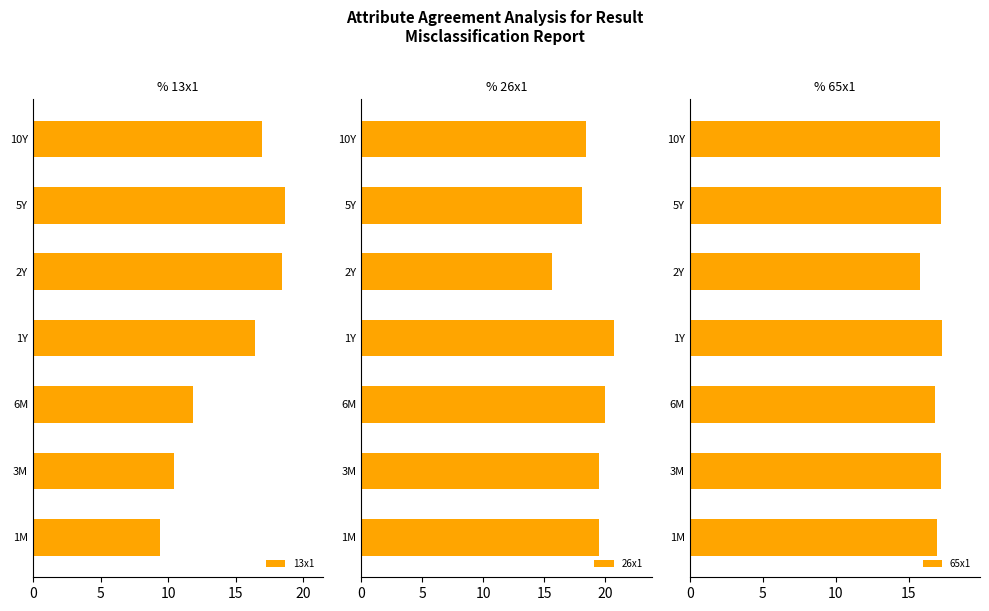

What is the difference between the 13x1 values at 5Y and 6M?

6.9